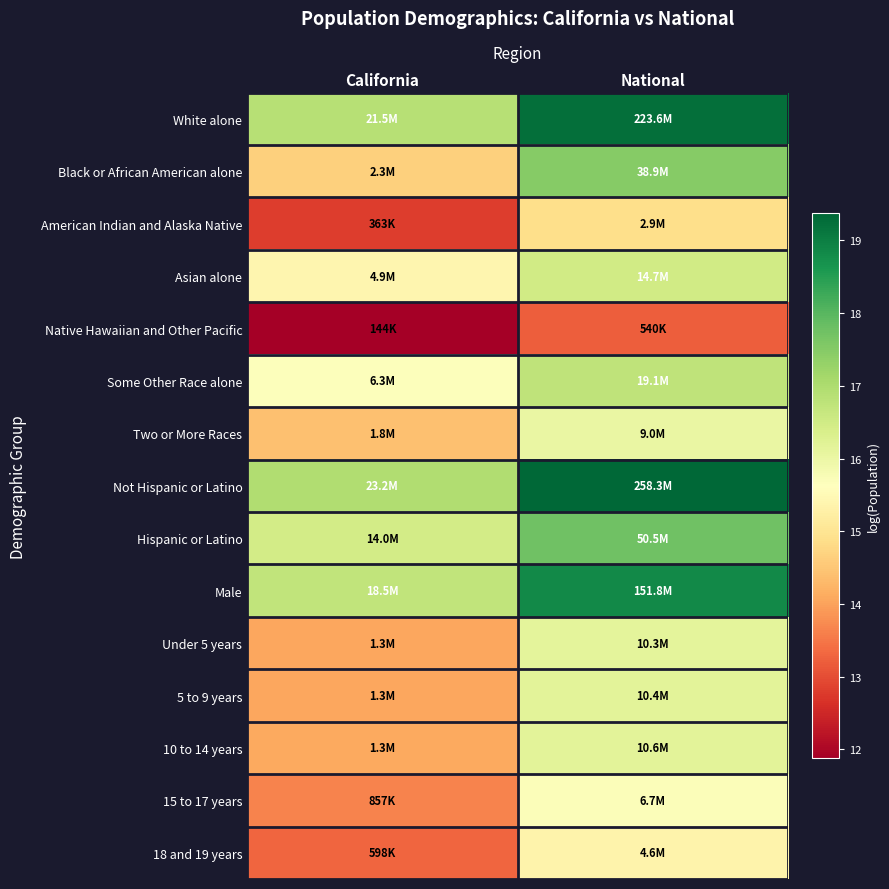

Count the number of categories in the chart.

2